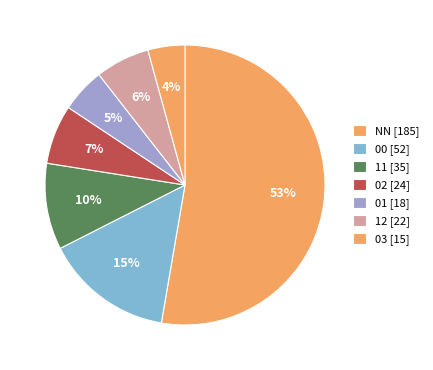

How many segments does this pie chart have?

7